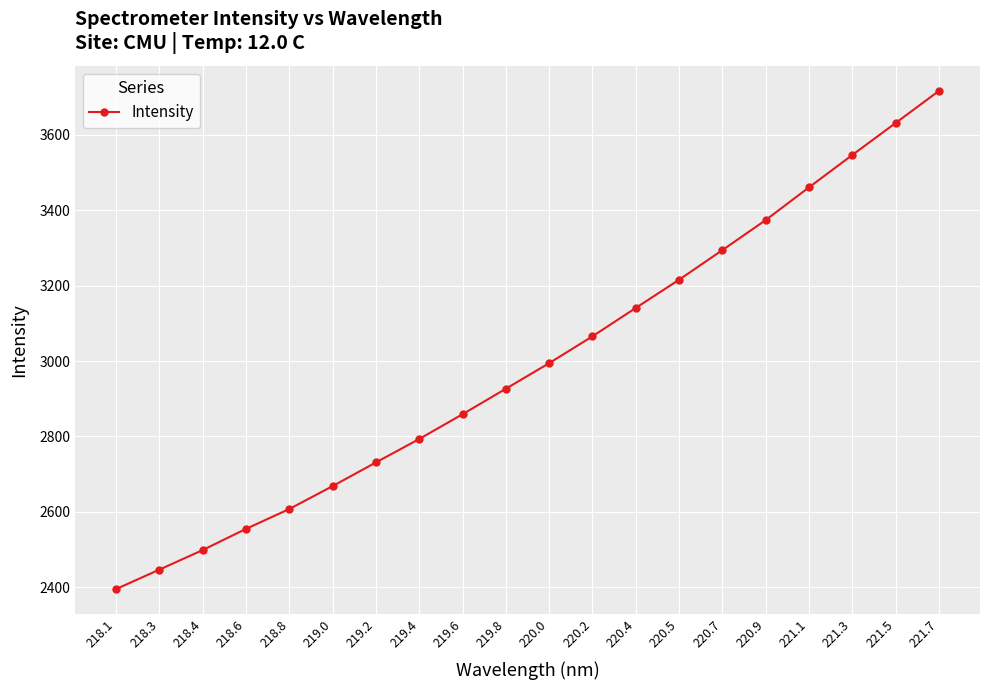

Rank the categories by value from highest to lowest.

221.7, 221.5, 221.3, 221.1, 220.9, 220.7, 220.5, 220.4, 220.2, 220.0, 219.8, 219.6, 219.4, 219.2, 219.0, 218.8, 218.6, 218.4, 218.3, 218.1